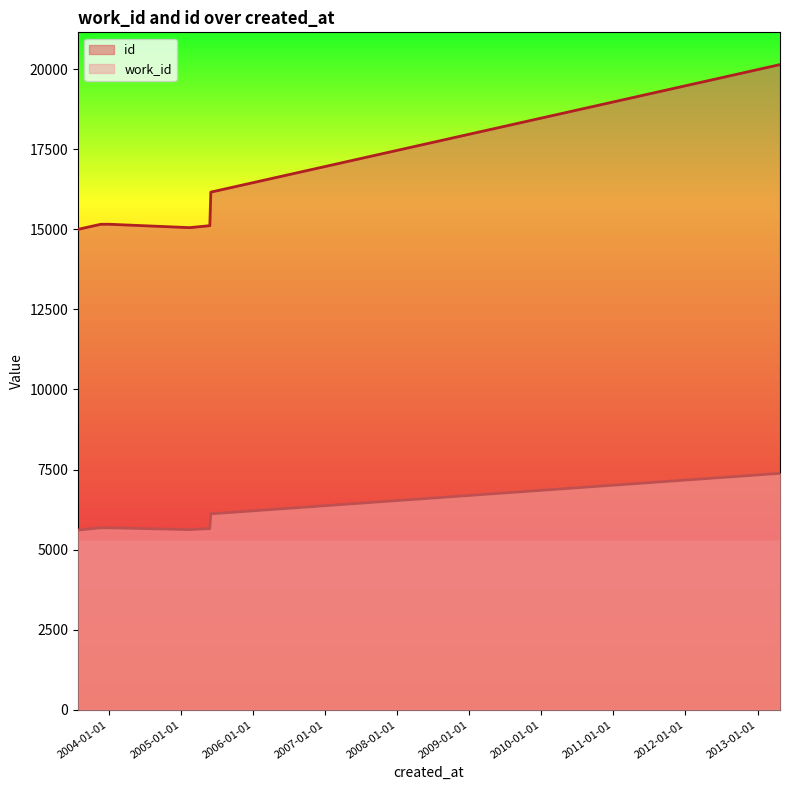

What is the minimum value for work_id?

5612